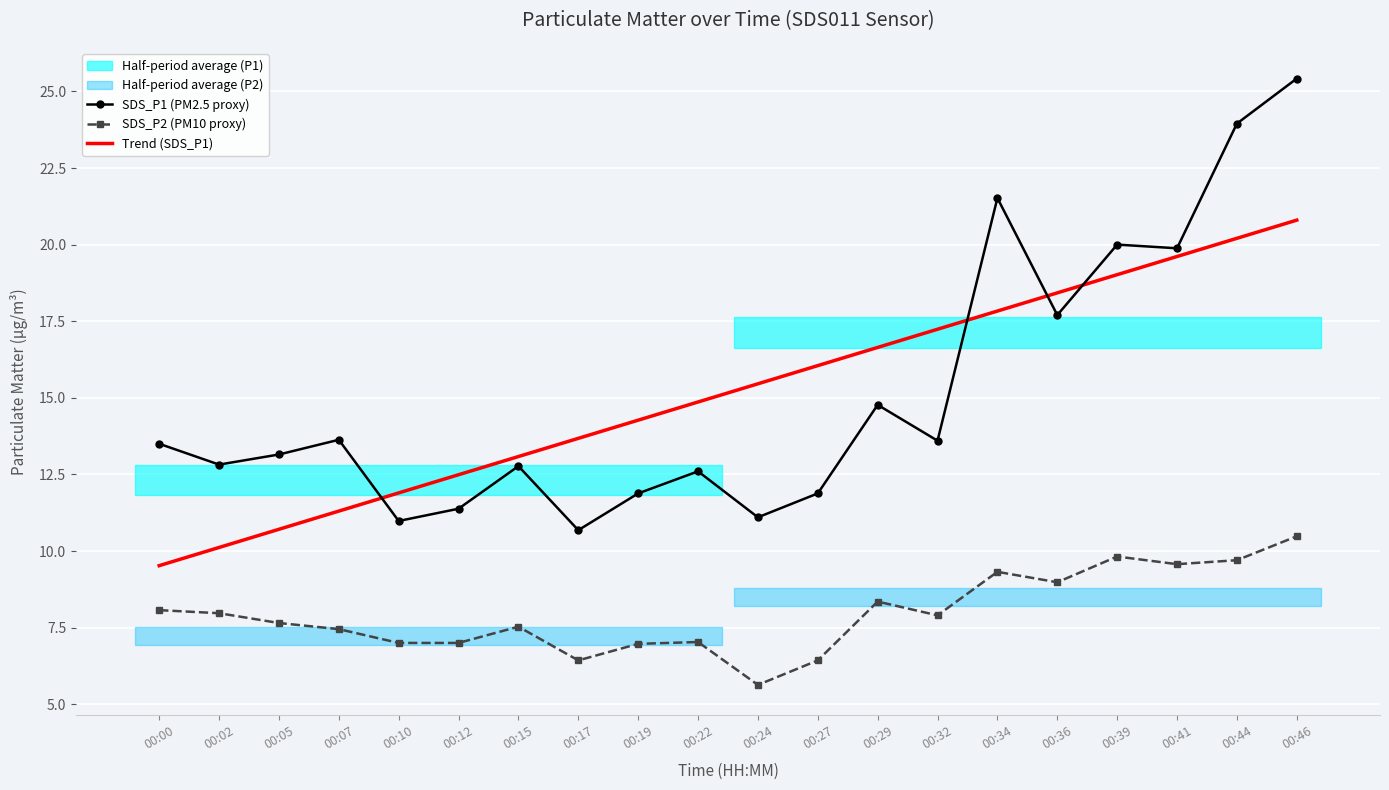

Is the value of Trend (SDS_P1) at 00:19 greater than the value of SDS_P1 (PM2.5 proxy) at 00:24?

Yes